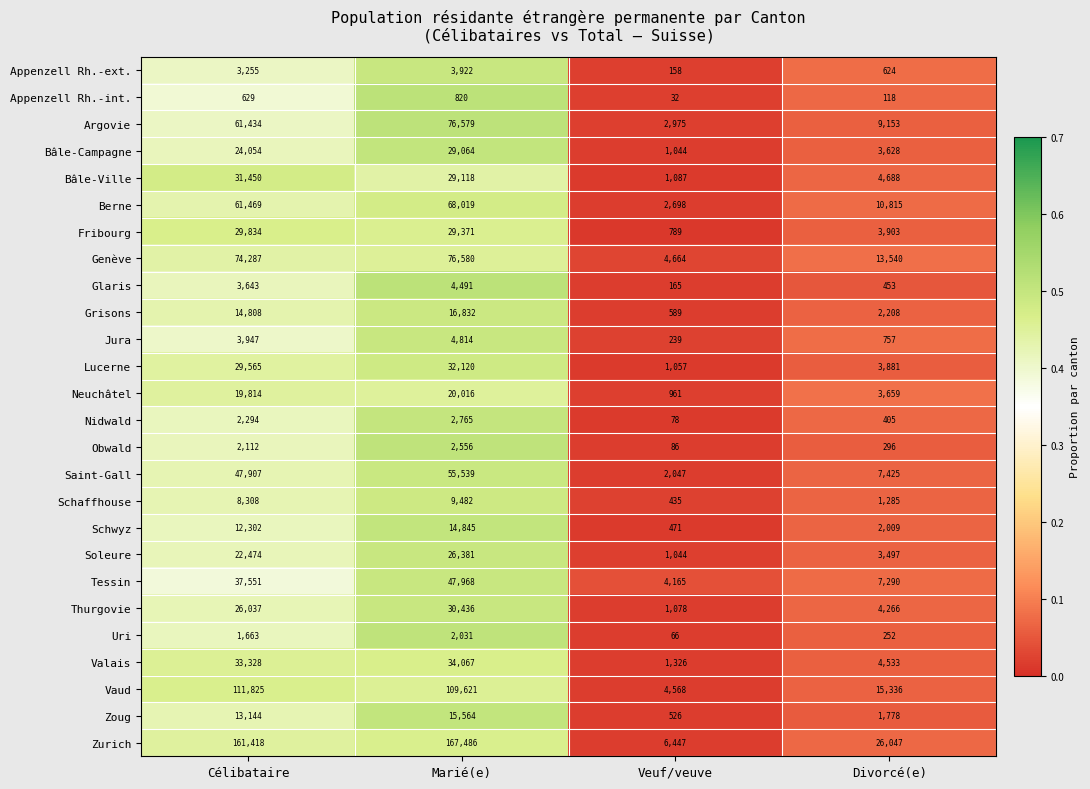

Rank the series by their maximum value, from highest to lowest.

Zurich, Vaud, Genève, Argovie, Berne, Saint-Gall, Tessin, Valais, Lucerne, Bâle-Ville, Thurgovie, Fribourg, Bâle-Campagne, Soleure, Neuchâtel, Grisons, Zoug, Schwyz, Schaffhouse, Jura, Glaris, Appenzell Rh.-ext., Nidwald, Obwald, Uri, Appenzell Rh.-int.